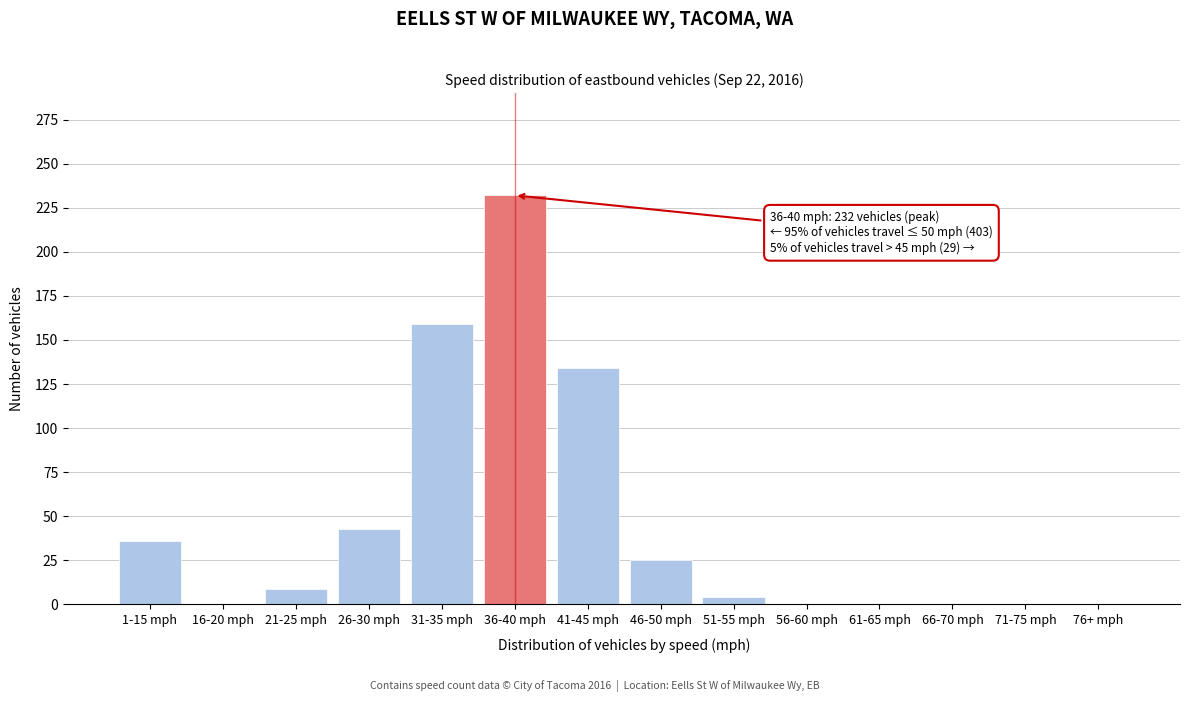

Reading left to right, what are all the values shown in this chart?

1-15 mph=36	16-20 mph=0	21-25 mph=9	26-30 mph=43	31-35 mph=159	36-40 mph=232	41-45 mph=134	46-50 mph=25	51-55 mph=4	56-60 mph=0	61-65 mph=0	66-70 mph=0	71-75 mph=0	76+ mph=0